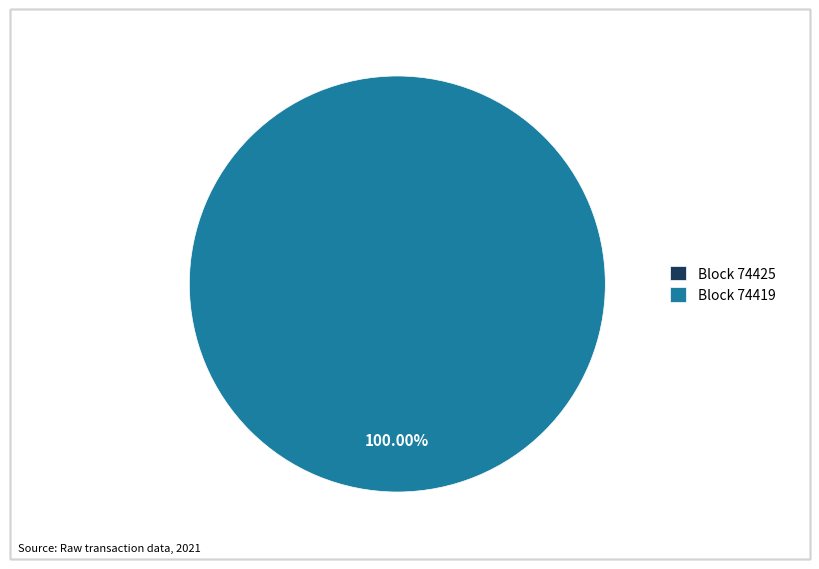

What portion of the pie excludes 74425?

100.0%